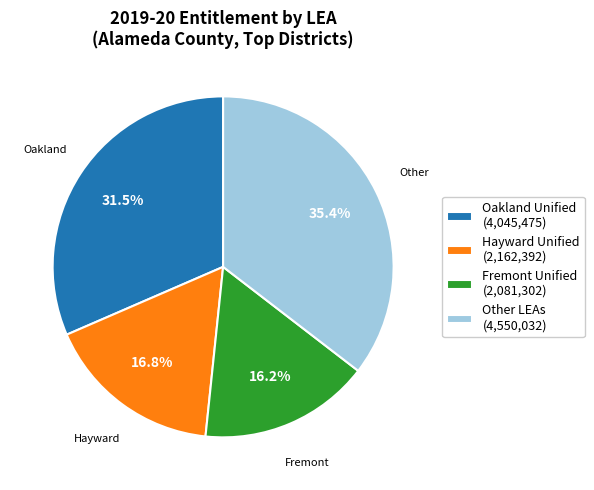

Is the sum of Fremont Unified (2,081,302) and Hayward Unified (2,162,392) greater than half?

No